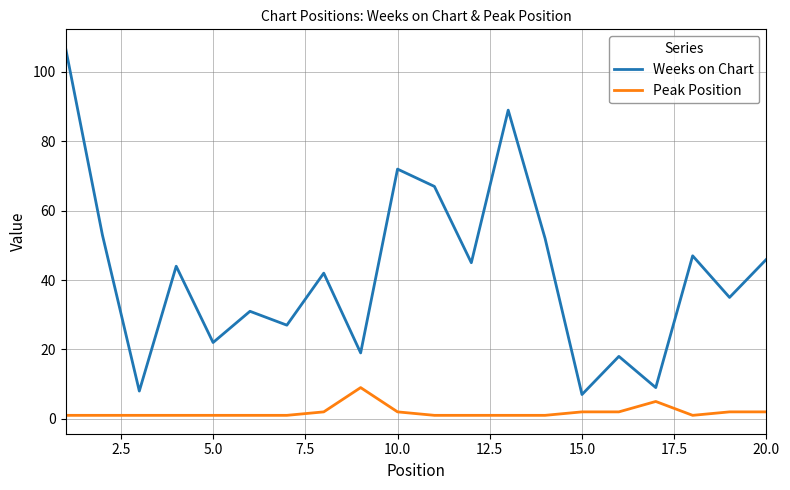

True or false: Weeks on Chart and Peak Position cross at least once.

False